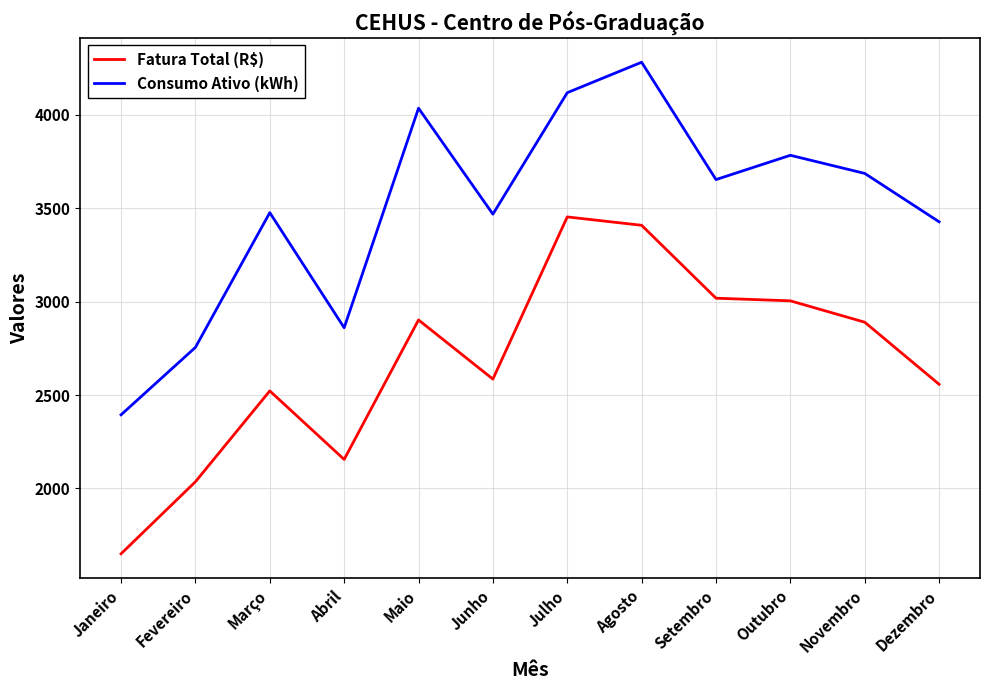

What is the sum of the Fatura Total (R$) values at Maio and Novembro?

5791.4